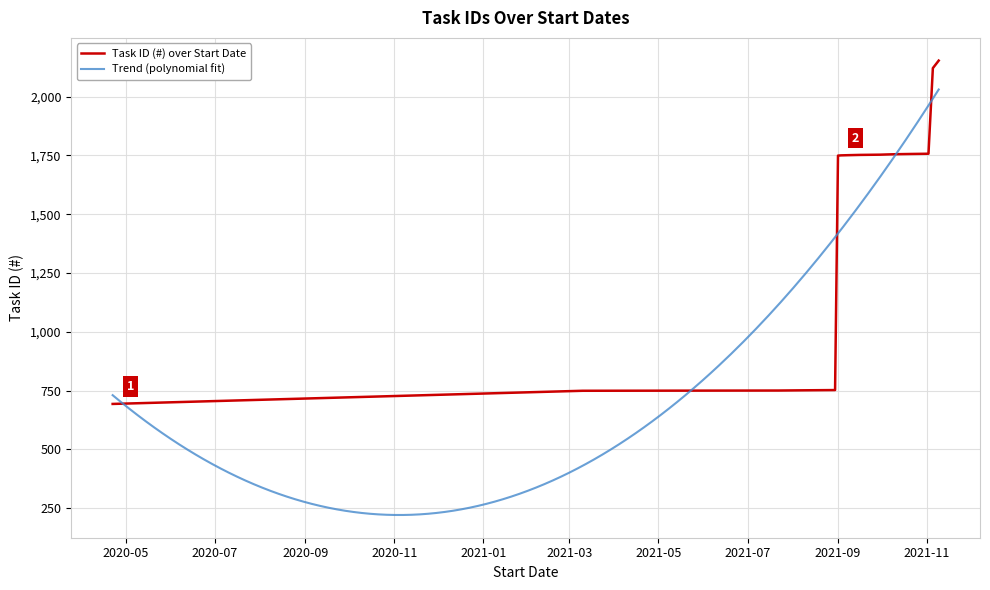

Is it true that the value at 10/03/2021 is 749?

True